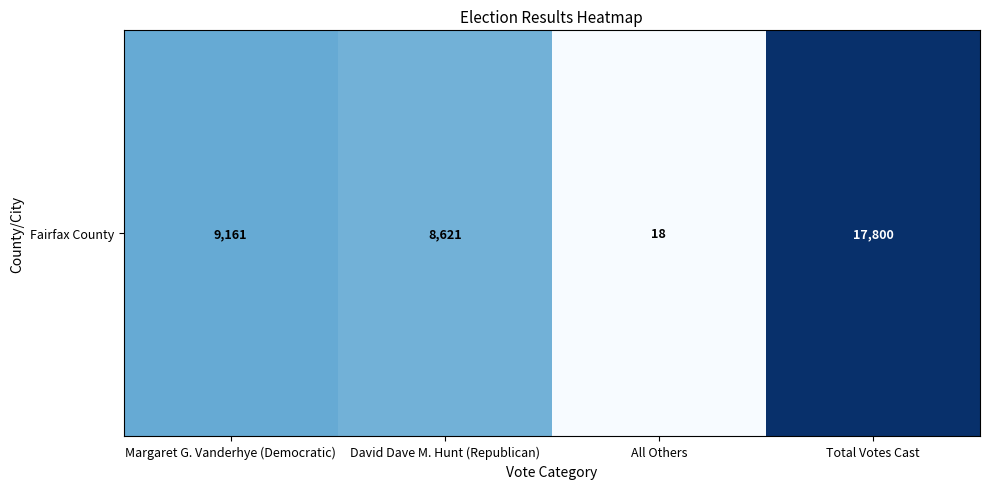

List the labels in order of value, largest first.

Total Votes Cast, Margaret G. Vanderhye (Democratic), David Dave M. Hunt (Republican), All Others